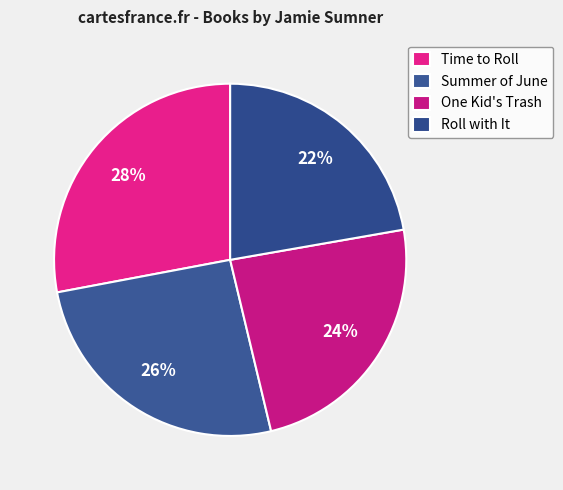

To the nearest percent, what percentage of the pie is Roll with It?

22%